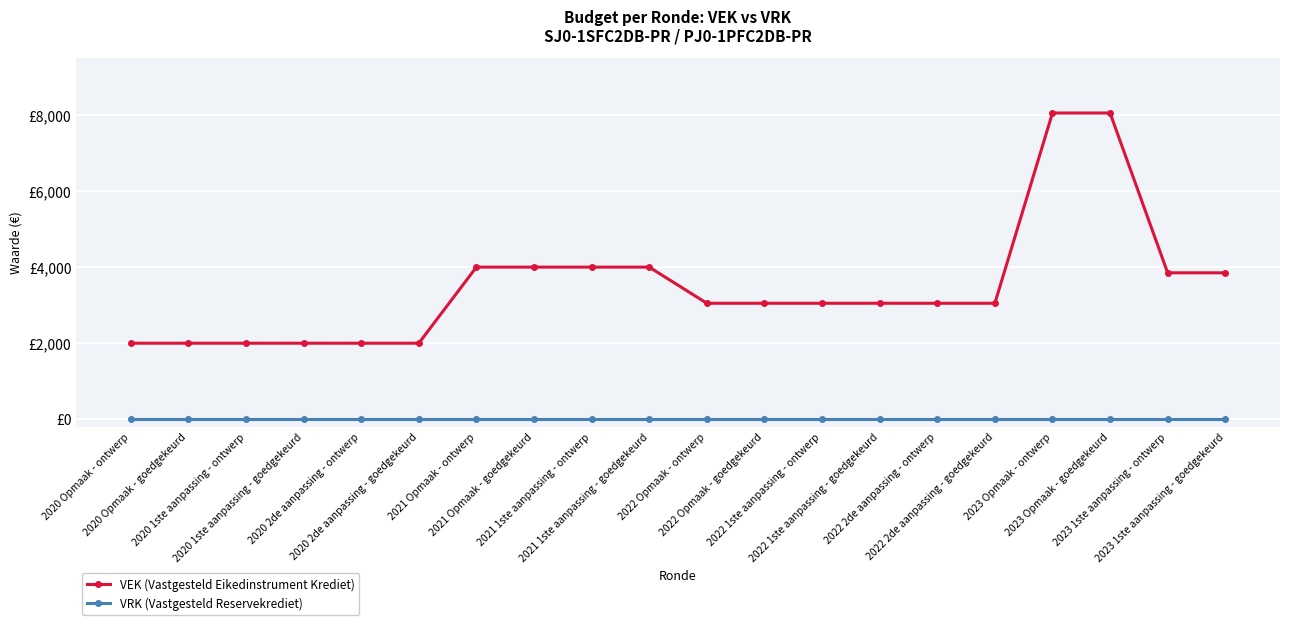

List the series in order of their overall mean, highest first.

VEK (Vastgesteld Eikedinstrument Krediet), VRK (Vastgesteld Reservekrediet)